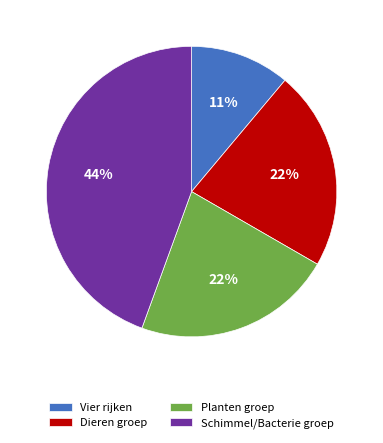

What is the largest slice in the pie chart?

Schimmel/Bacterie groep